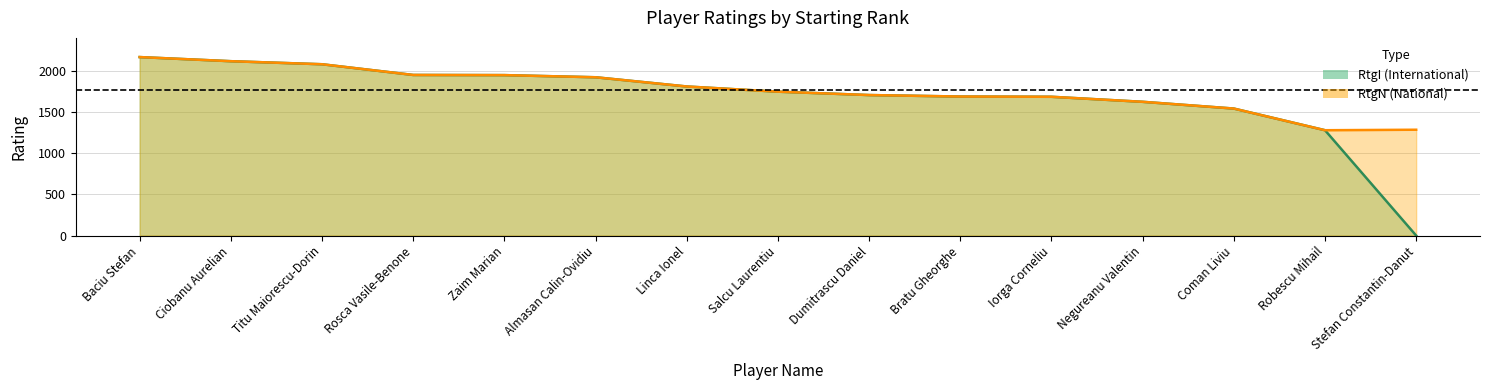

What is the value of the RtgN point at the 12th from the left?

1624